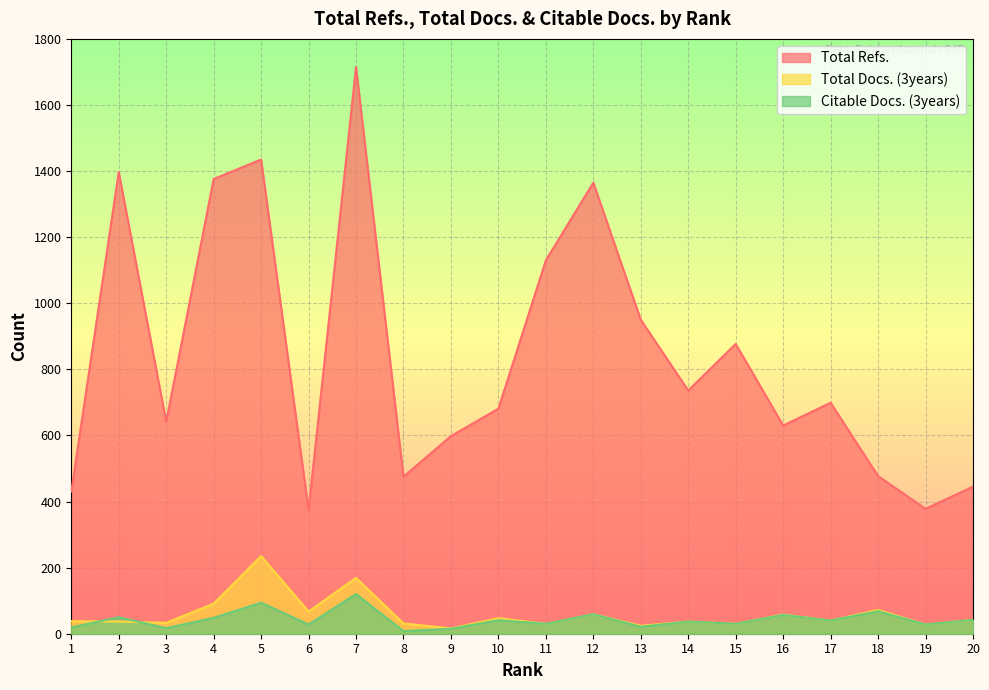

True or false: Total Refs. and Total Docs. (3years) cross at least once.

False